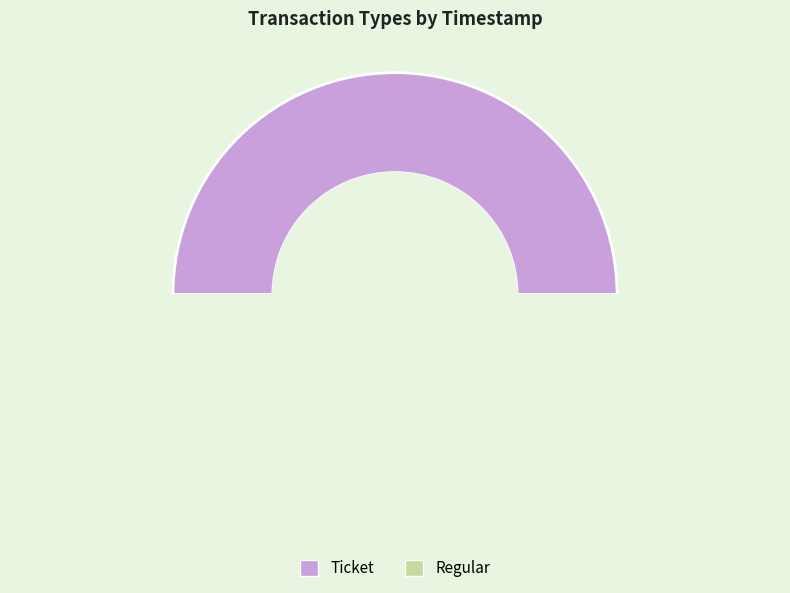

To the nearest percent, what is the combined percentage of Regular and Ticket?

100%